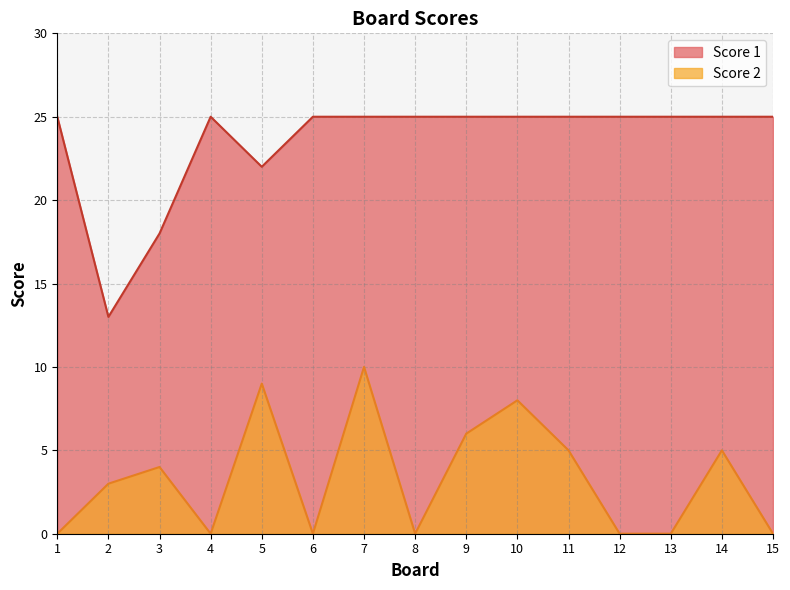

What is the value of the Score 1 point at the 10th from the left?

25